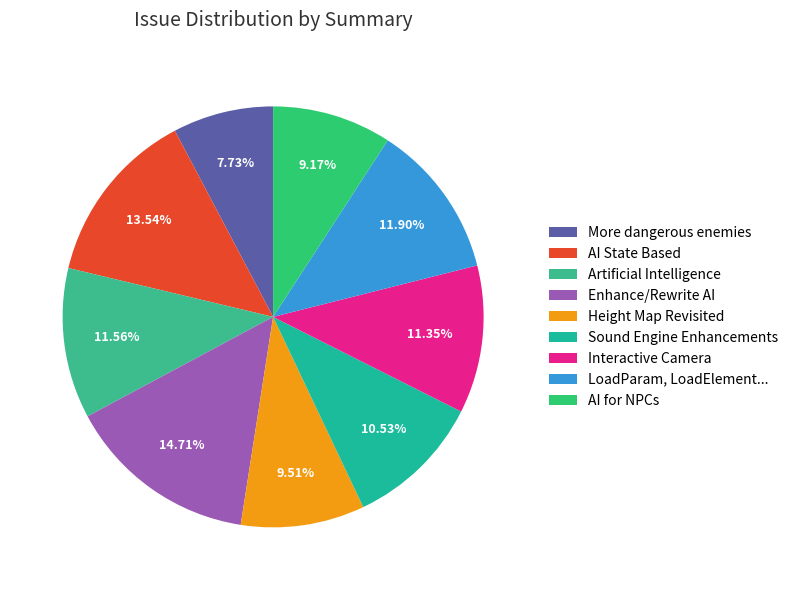

Rank the categories by value from highest to lowest.

Enhance/Rewrite AI, AI State Based, LoadParam, LoadElement..., Artificial Intelligence, Interactive Camera, Sound Engine Enhancements, Height Map Revisited, AI for NPCs, More dangerous enemies